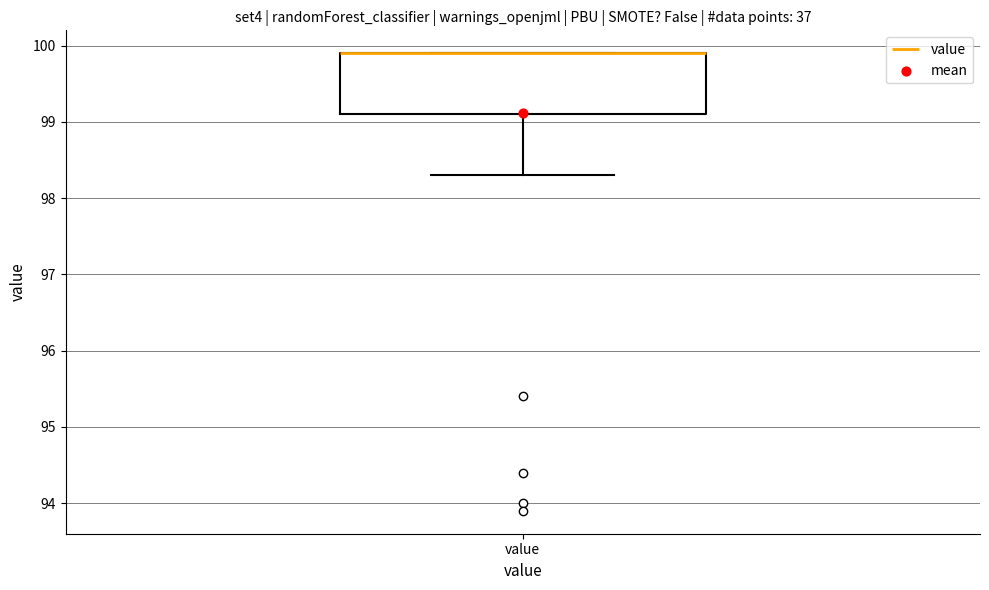

Where is the lower edge of the box for value on the y-axis? The values are not printed on the chart, so give them approximately, as read against the axis.

99.1